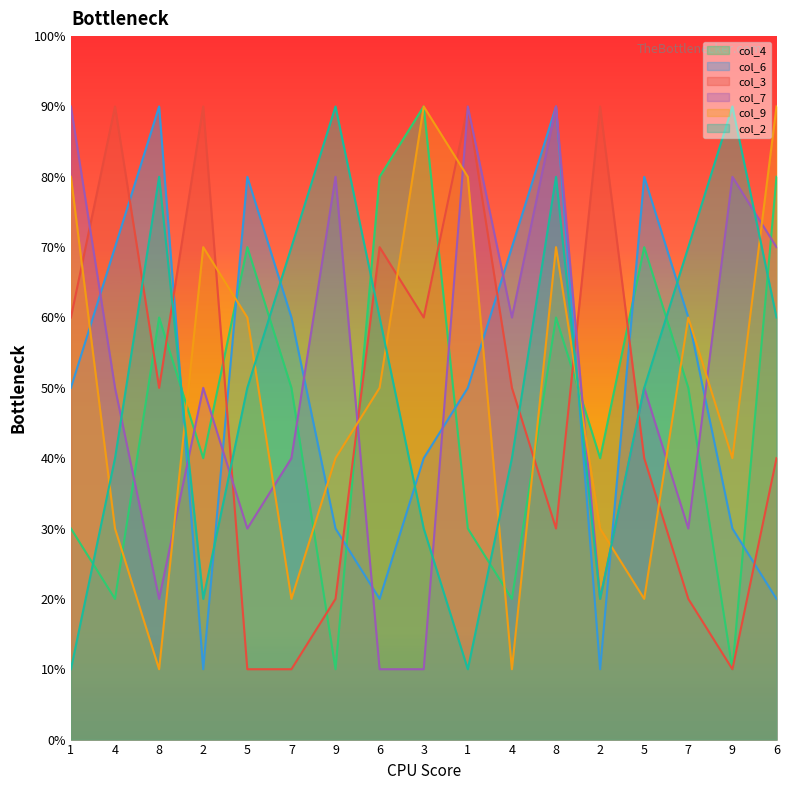

Reading left to right, transcribe all the data shown in this chart.

col_4: 1=3	4=2	8=6	2=4	5=7	7=5	9=1	6=8	3=9	1=3	4=2	8=6	2=4	5=7	7=5	9=1	6=8
col_6: 1=5	4=7	8=9	2=1	5=8	7=6	9=3	6=2	3=4	1=5	4=7	8=9	2=1	5=8	7=6	9=3	6=2
col_3: 1=6	4=9	8=5	2=9	5=1	7=1	9=2	6=7	3=6	1=9	4=5	8=3	2=9	5=4	7=2	9=1	6=4
col_7: 1=9	4=5	8=2	2=5	5=3	7=4	9=8	6=1	3=1	1=9	4=6	8=9	2=2	5=5	7=3	9=8	6=7
col_9: 1=8	4=3	8=1	2=7	5=6	7=2	9=4	6=5	3=9	1=8	4=1	8=7	2=3	5=2	7=6	9=4	6=9
col_2: 1=1	4=4	8=8	2=2	5=5	7=7	9=9	6=6	3=3	1=1	4=4	8=8	2=2	5=5	7=7	9=9	6=6